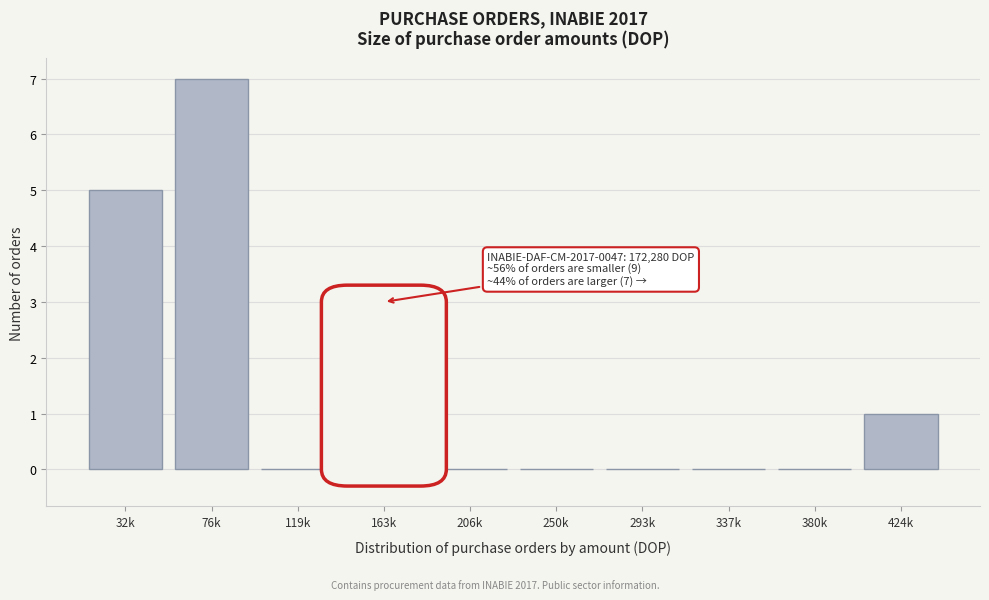

Reading left to right, transcribe all the data shown in this chart.

32k=5	76k=7	119k=0	163k=3	206k=0	250k=0	293k=0	337k=0	380k=0	424k=1